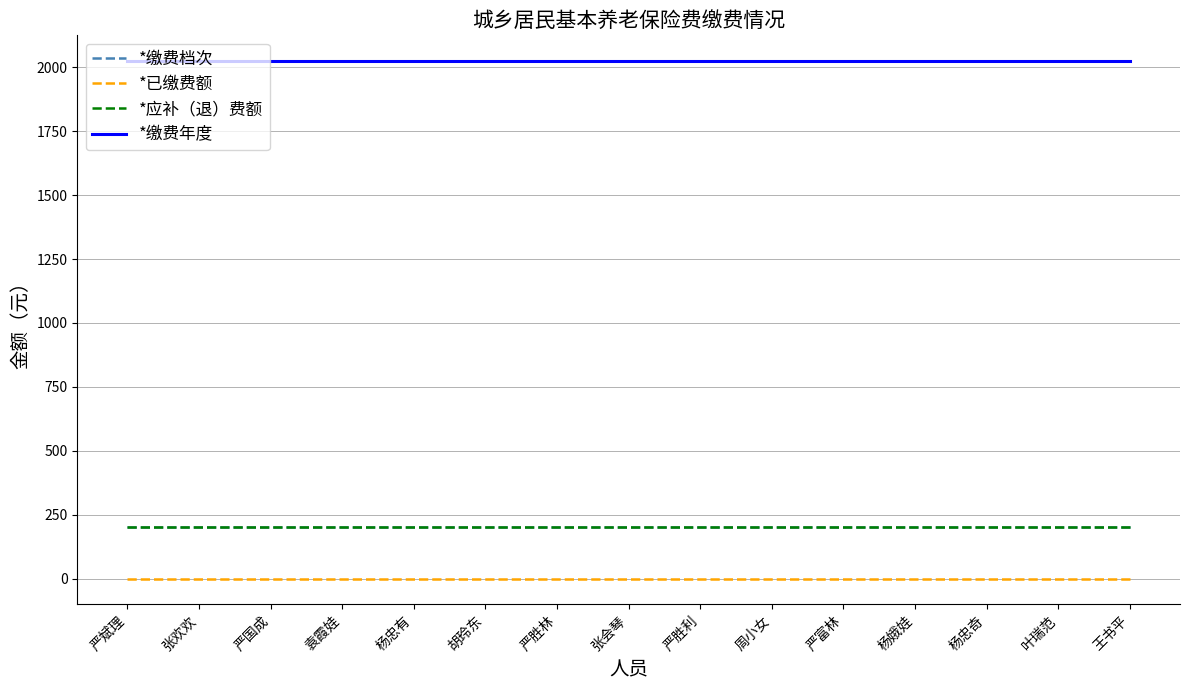

Is the value of *已缴费额 at 袁霞娃 greater than the value of *缴费年度 at 张欢欢?

No